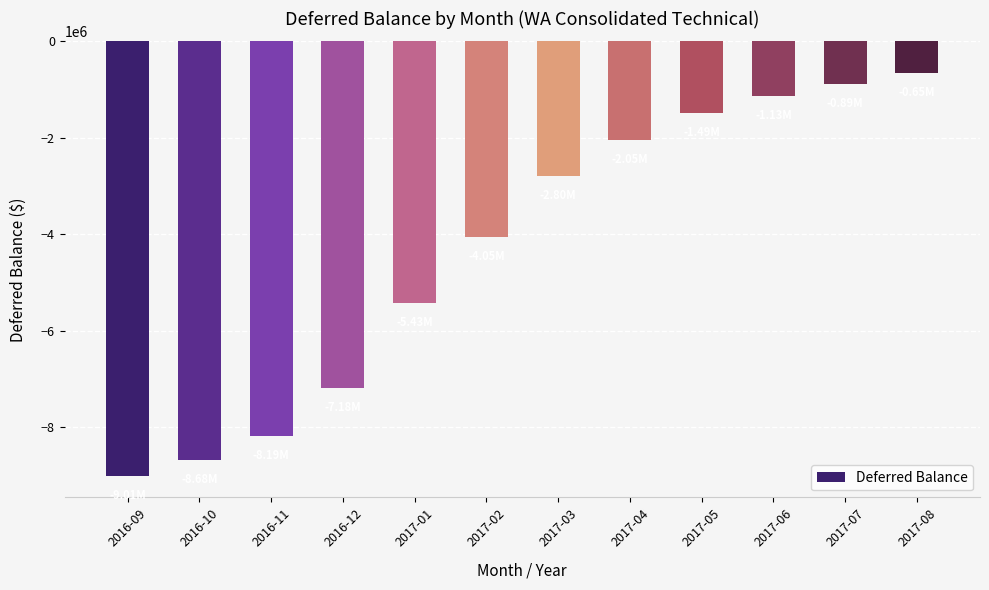

What is the change in value from 2017-03 to 2017-04?

+747544.9